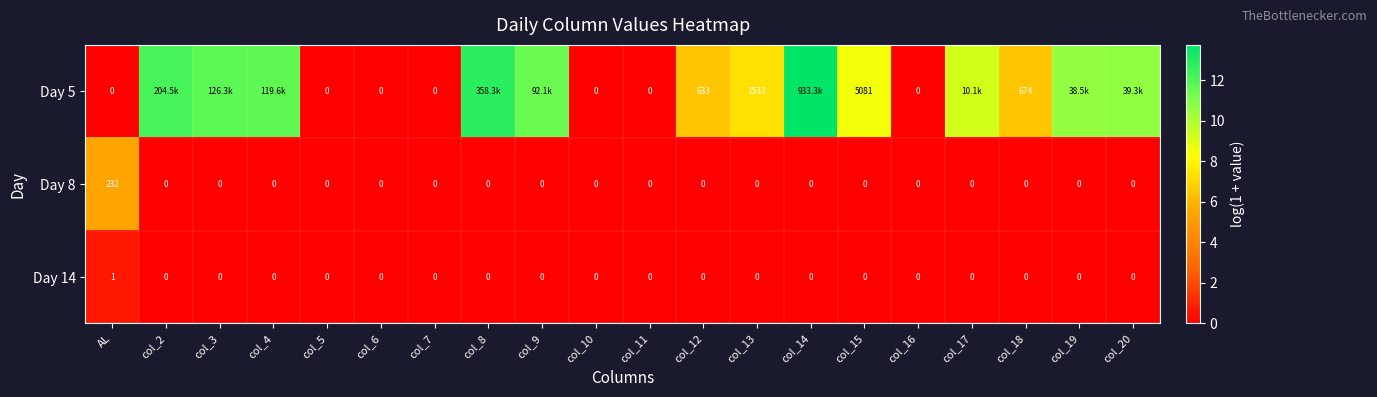

How many data points in Day 14 are above 0?

1